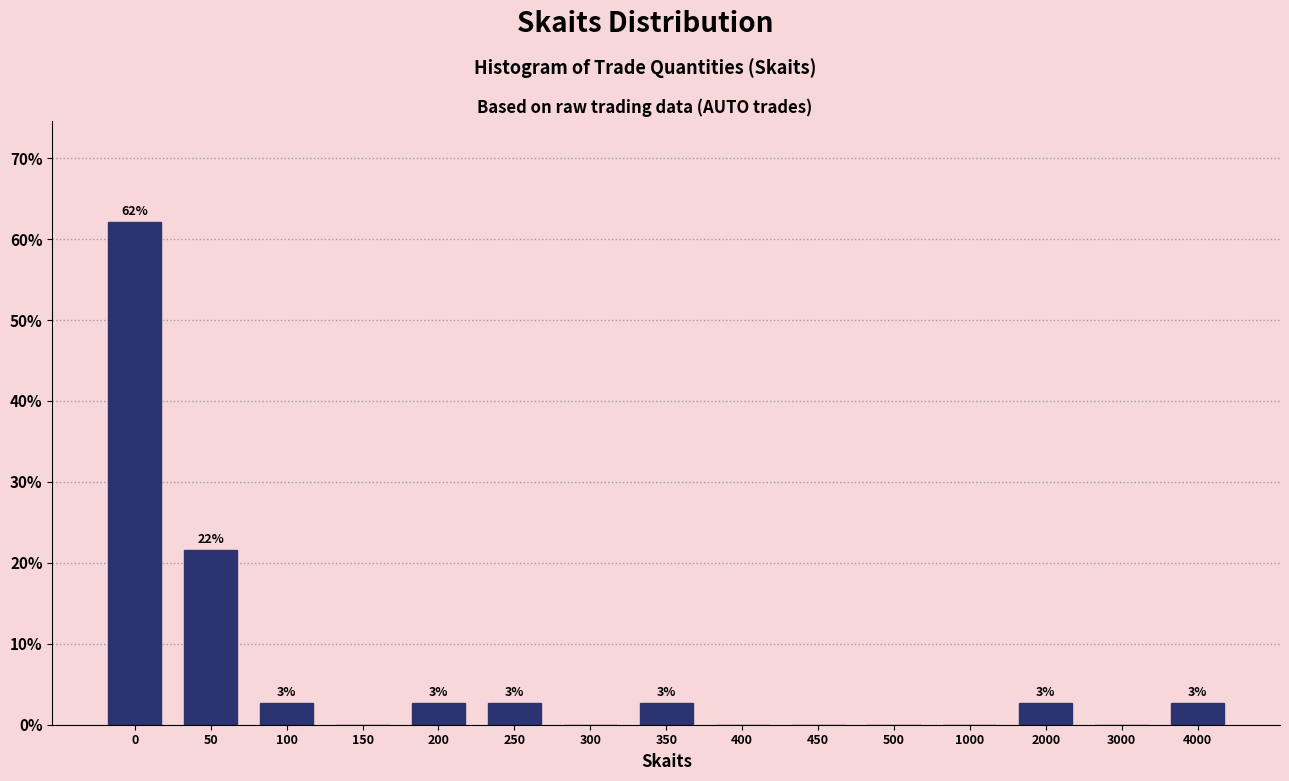

Are the bars horizontal?

No